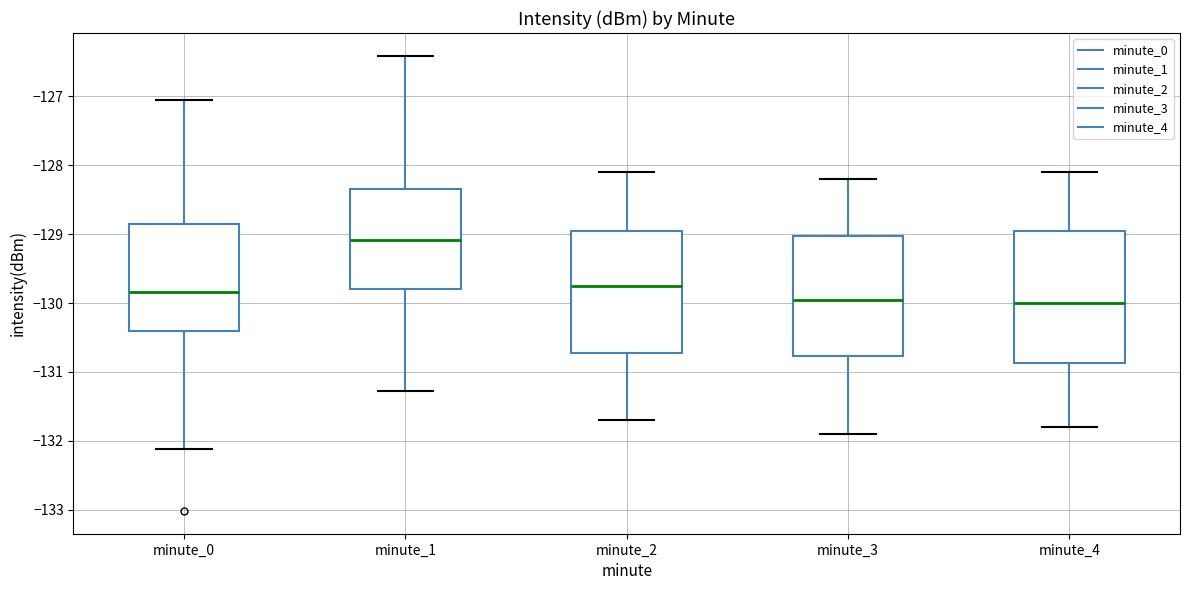

Comparing the boxes themselves (not the whiskers), which one is the tallest?

minute_4